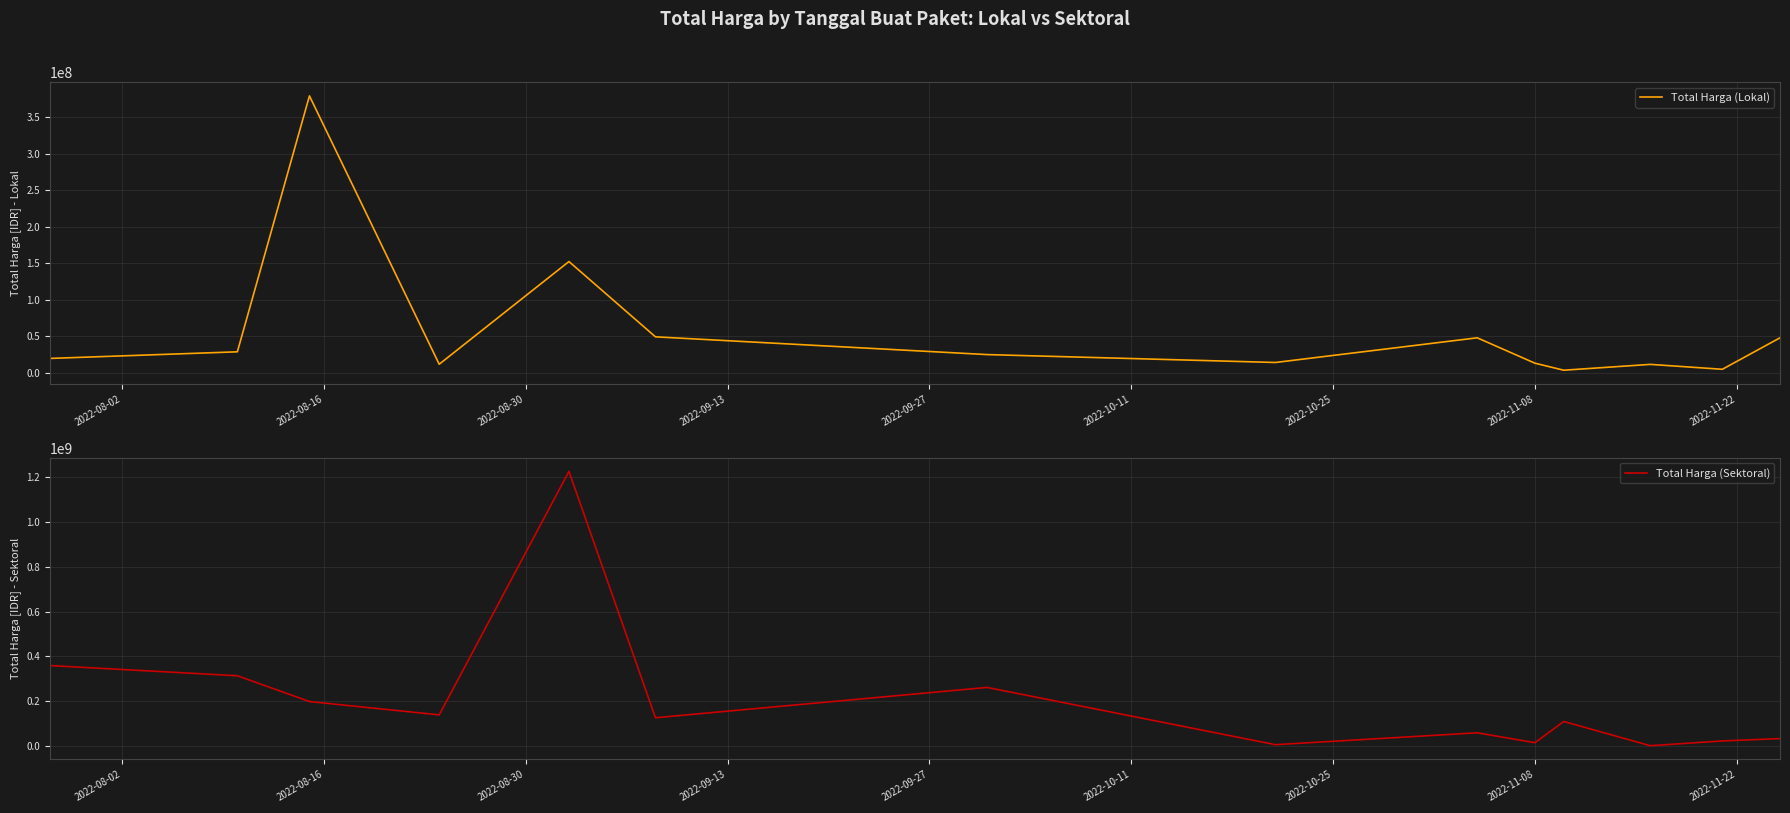

How many interior local peaks does the Total Harga (Lokal) series have?

4